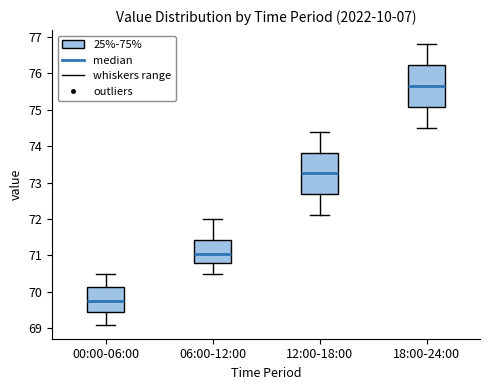

Which box has the lowest median line?

00:00-06:00